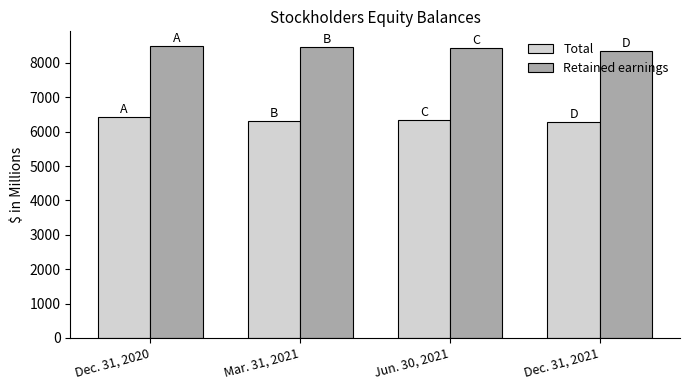

Read the Retained earnings value at Jun. 30, 2021.

8426.1